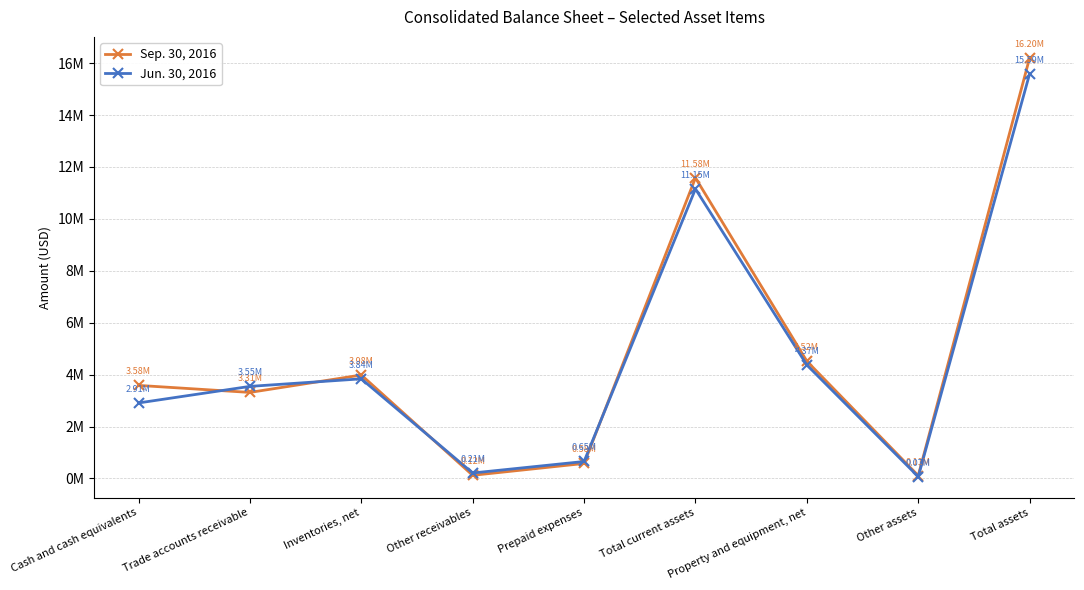

What are all the series names shown in the legend?

Sep. 30, 2016, Jun. 30, 2016